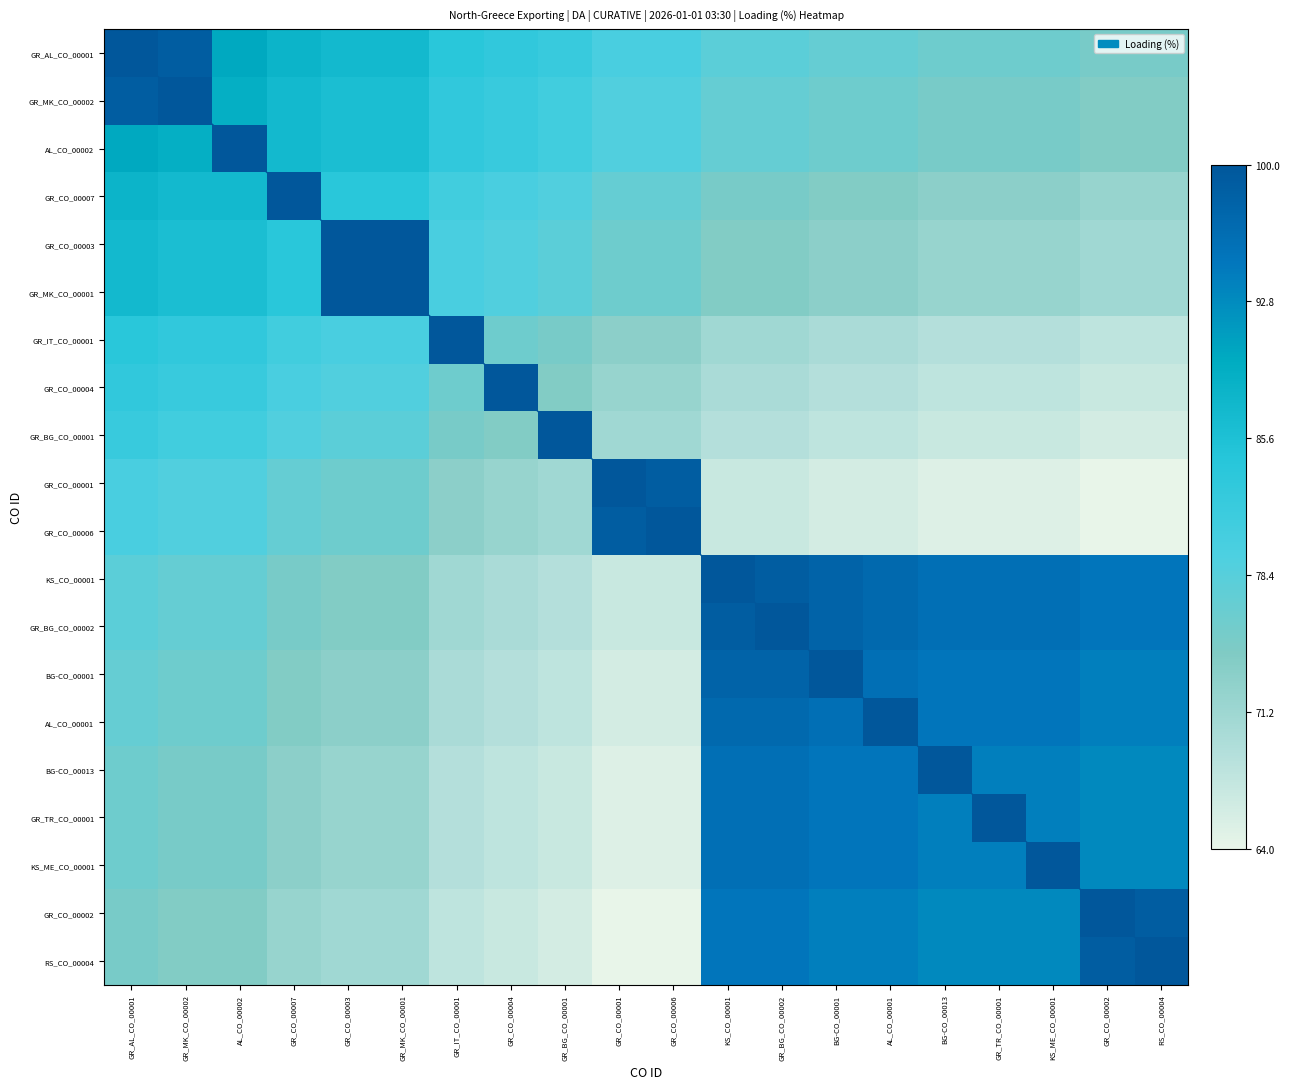

Reading left to right, list all the values displayed in this chart.

GR_AL_CO_00001: 100	99	90	88	87	87	84	83	82	80	80	78	78	77	77	76	76	76	75	75
GR_MK_CO_00002: 99	100	89	87	86	86	83	82	81	79	79	77	77	76	76	75	75	75	74	74
AL_CO_00002: 90	89	100	87	86	86	83	82	81	79	79	77	77	76	76	75	75	75	74	74
GR_CO_00007: 88	87	87	100	84	84	81	80	79	77	77	75	75	74	74	73	73	73	72	72
GR_CO_00003: 87	86	86	84	100	100	80	79	78	76	76	74	74	73	73	72	72	72	71	71
GR_MK_CO_00001: 87	86	86	84	100	100	80	79	78	76	76	74	74	73	73	72	72	72	71	71
GR_IT_CO_00001: 84	83	83	81	80	80	100	76	75	73	73	71	71	70	70	69	69	69	68	68
GR_CO_00004: 83	82	82	80	79	79	76	100	74	72	72	70	70	69	69	68	68	68	67	67
GR_BG_CO_00001: 82	81	81	79	78	78	75	74	100	71	71	69	69	68	68	67	67	67	66	66
GR_CO_00001: 80	79	79	77	76	76	73	72	71	100	99	67	67	66	66	65	65	65	64	64
GR_CO_00006: 80	79	79	77	76	76	73	72	71	99	100	67	67	66	66	65	65	65	64	64
KS_CO_00001: 78	77	77	75	74	74	71	70	69	67	67	100	99	98	97	96	96	96	95	95
GR_BG_CO_00002: 78	77	77	75	74	74	71	70	69	67	67	99	100	98	97	96	96	96	95	95
BG-CO_00001: 77	76	76	74	73	73	70	69	68	66	66	98	98	100	96	95	95	95	94	94
AL_CO_00001: 77	76	76	74	73	73	70	69	68	66	66	97	97	96	100	95	95	95	94	94
BG-CO_00013: 76	75	75	73	72	72	69	68	67	65	65	96	96	95	95	100	94	94	93	93
GR_TR_CO_00001: 76	75	75	73	72	72	69	68	67	65	65	96	96	95	95	94	100	94	93	93
KS_ME_CO_00001: 76	75	75	73	72	72	69	68	67	65	65	96	96	95	95	94	94	100	93	93
GR_CO_00002: 75	74	74	72	71	71	68	67	66	64	64	95	95	94	94	93	93	93	100	99
RS_CO_00004: 75	74	74	72	71	71	68	67	66	64	64	95	95	94	94	93	93	93	99	100